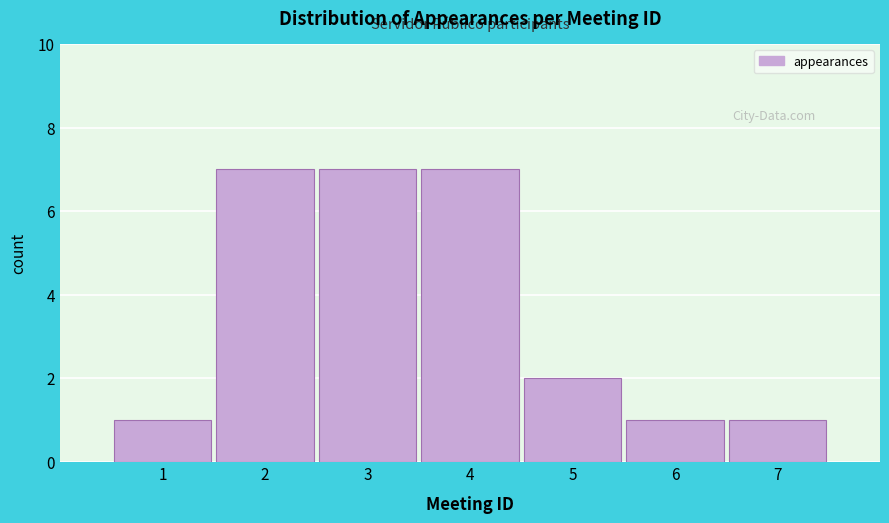

Reading right to left, list all the values displayed in this chart.

1	1	2	7	7	7	1